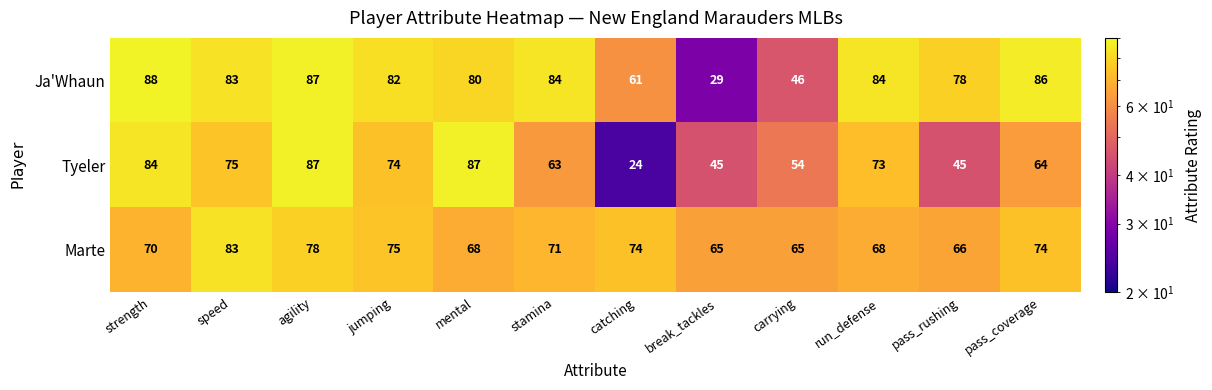

The Tyeler series shows 73 at run_defense. True or false?

True